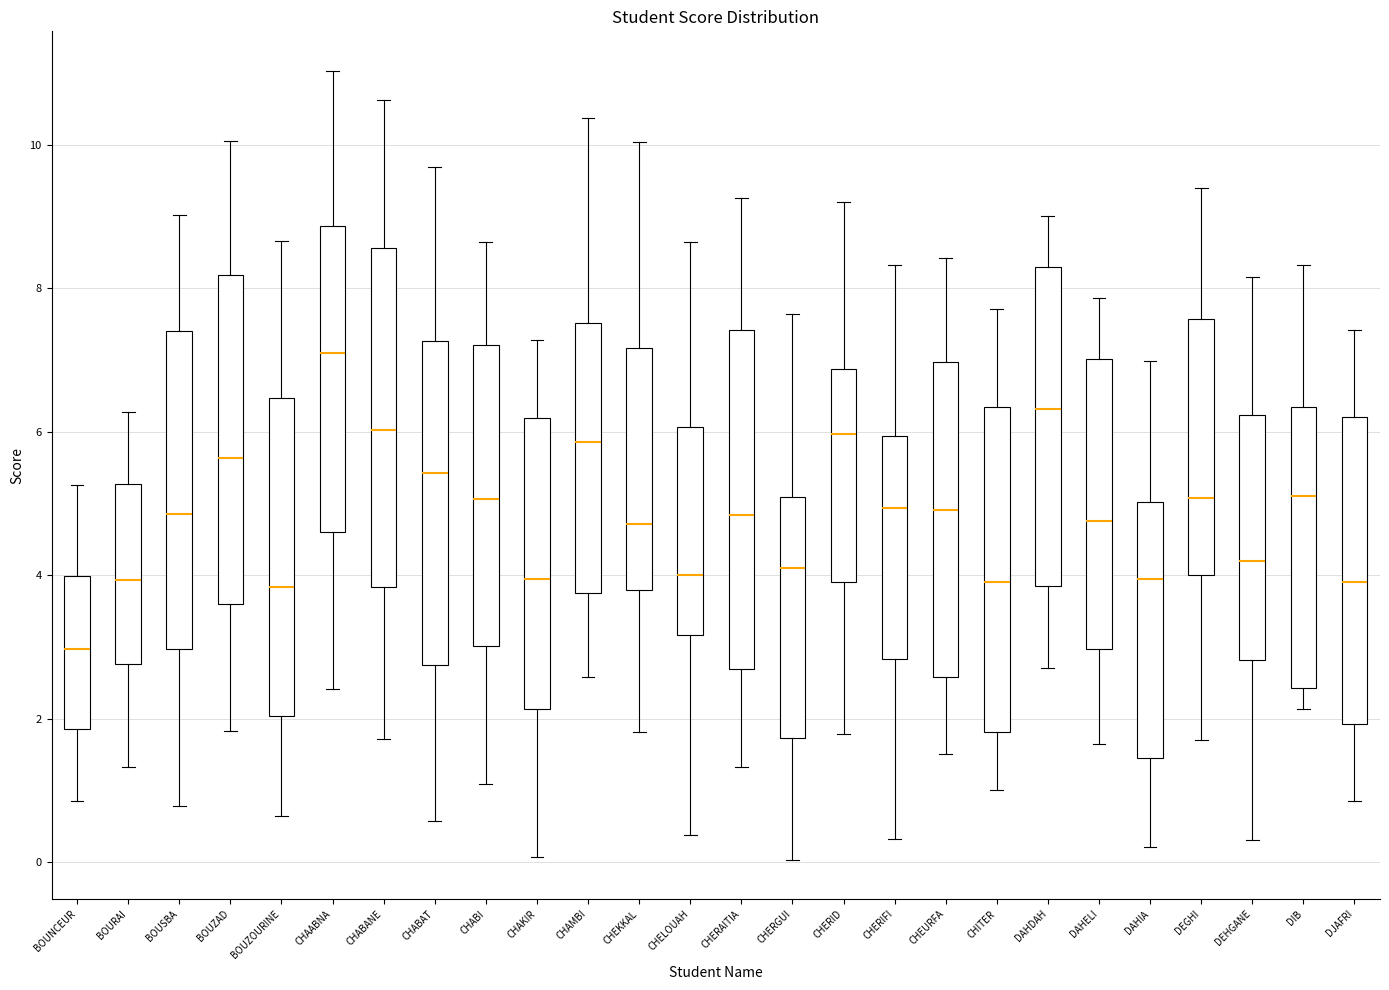

Reading left to right, transcribe this box plot: for each box, give where its median line is, the range the box spans, and where its two whiskers end, as read against the y-axis. The values are not printed on the chart, so give them approximately, as read against the axis.

BOUNCEUR: median 3.0, box 1.8 to 4.0, whiskers 0.8 to 5.2
BOURAI: median 4.0, box 2.8 to 5.2, whiskers 1.4 to 6.2
BOUSBA: median 4.8, box 3.0 to 7.4, whiskers 0.8 to 9.0
BOUZAD: median 5.6, box 3.6 to 8.2, whiskers 1.8 to 10.0
BOUZOURINE: median 3.8, box 2.0 to 6.4, whiskers 0.6 to 8.6
CHAABNA: median 7.0, box 4.6 to 8.8, whiskers 2.4 to 11.0
CHABANE: median 6.0, box 3.8 to 8.6, whiskers 1.8 to 10.6
CHABAT: median 5.4, box 2.8 to 7.2, whiskers 0.6 to 9.6
CHABI: median 5.0, box 3.0 to 7.2, whiskers 1.0 to 8.6
CHAKIR: median 4.0, box 2.2 to 6.2, whiskers 0.0 to 7.2
CHAMBI: median 5.8, box 3.8 to 7.6, whiskers 2.6 to 10.4
CHEKKAL: median 4.8, box 3.8 to 7.2, whiskers 1.8 to 10.0
CHELOUAH: median 4.0, box 3.2 to 6.0, whiskers 0.4 to 8.6
CHERAITIA: median 4.8, box 2.6 to 7.4, whiskers 1.4 to 9.2
CHERGUI: median 4.2, box 1.8 to 5.0, whiskers 0.0 to 7.6
CHERID: median 6.0, box 4.0 to 6.8, whiskers 1.8 to 9.2
CHERIFI: median 5.0, box 2.8 to 6.0, whiskers 0.4 to 8.4
CHEURFA: median 5.0, box 2.6 to 7.0, whiskers 1.6 to 8.4
CHITER: median 4.0, box 1.8 to 6.4, whiskers 1.0 to 7.8
DAHDAH: median 6.4, box 3.8 to 8.4, whiskers 2.8 to 9.0
DAHELI: median 4.8, box 3.0 to 7.0, whiskers 1.6 to 7.8
DAHIA: median 4.0, box 1.4 to 5.0, whiskers 0.2 to 7.0
DEGHI: median 5.0, box 4.0 to 7.6, whiskers 1.6 to 9.4
DEHGANE: median 4.2, box 2.8 to 6.2, whiskers 0.4 to 8.2
DIB: median 5.2, box 2.4 to 6.4, whiskers 2.2 to 8.4
DJAFRI: median 4.0, box 2.0 to 6.2, whiskers 0.8 to 7.4